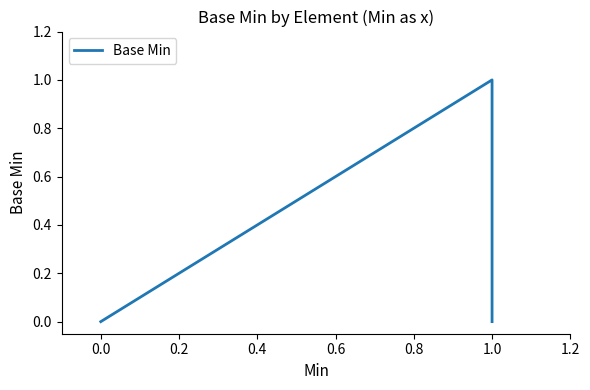

Count the values in the range 0 to 1.

11